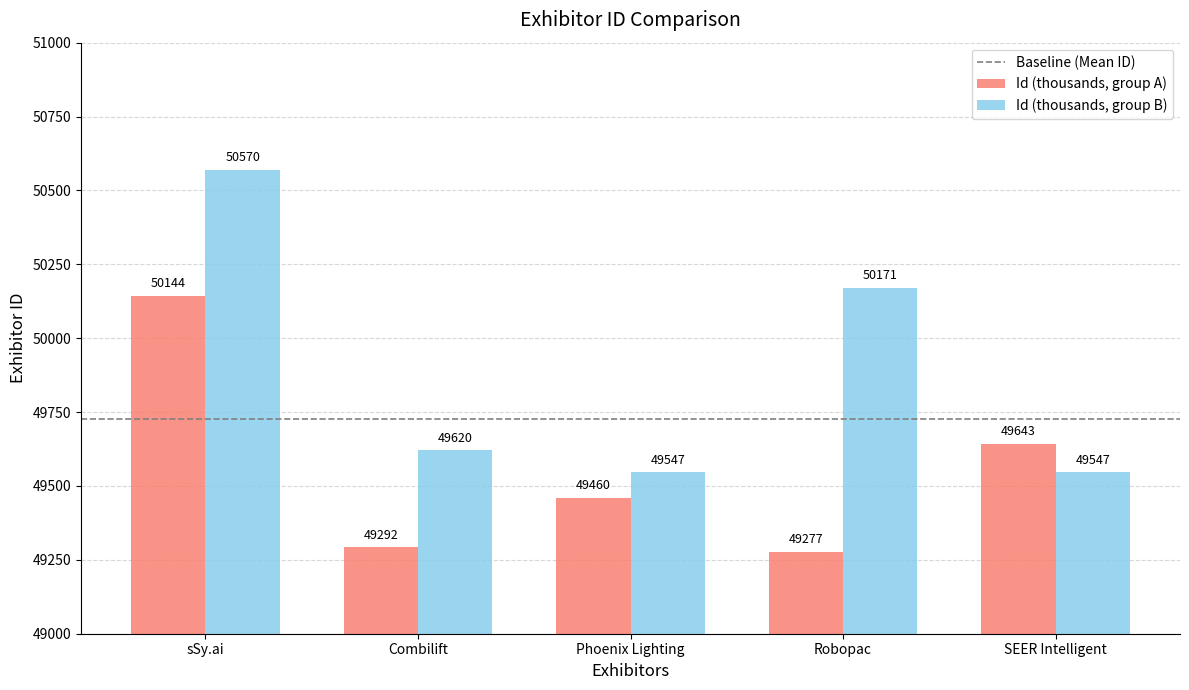

Is it true that Id (thousands, group B) equals 49547 at SEER Intelligent?

True